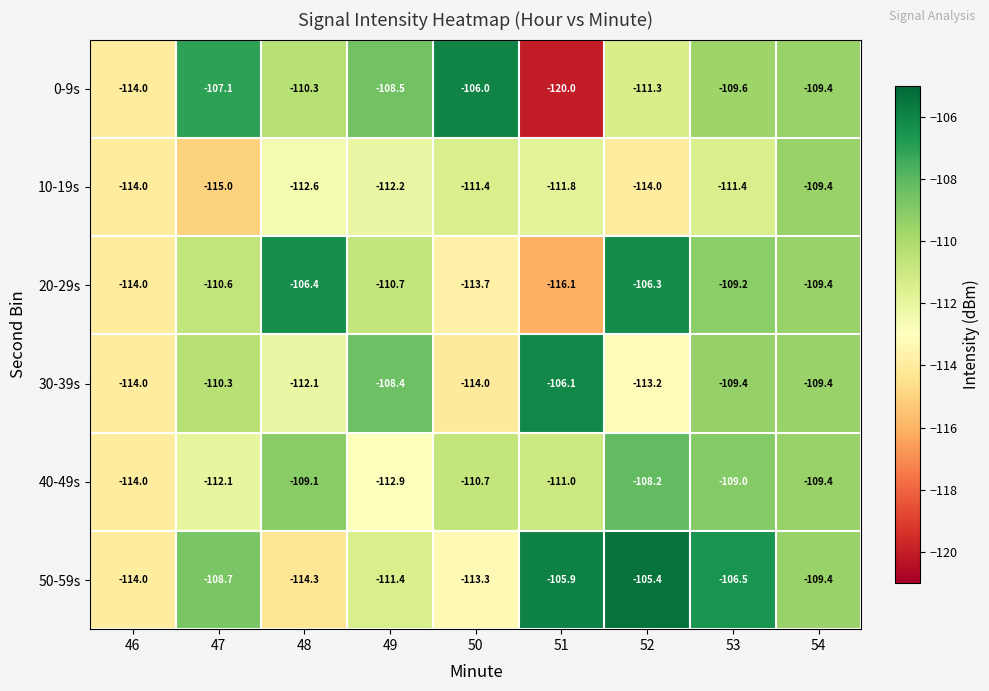

Is the value of 30-39s at 48 greater than the value of 0-9s at 53?

No